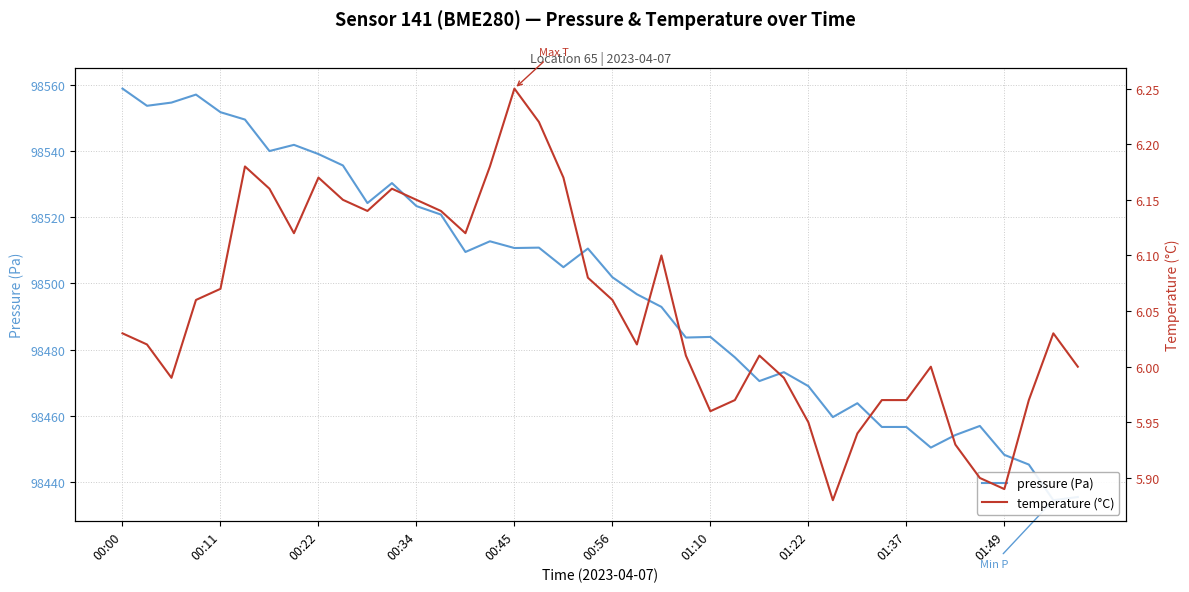

True or false: temperature (°C) and pressure (Pa) intersect in this chart.

False